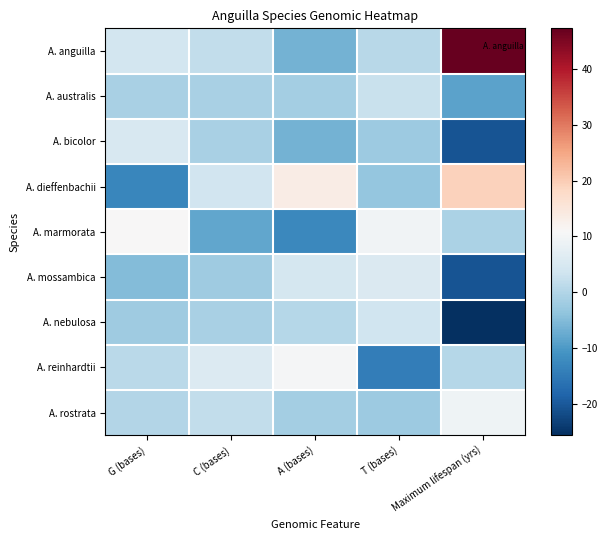

What is the greatest value displayed?

47.3